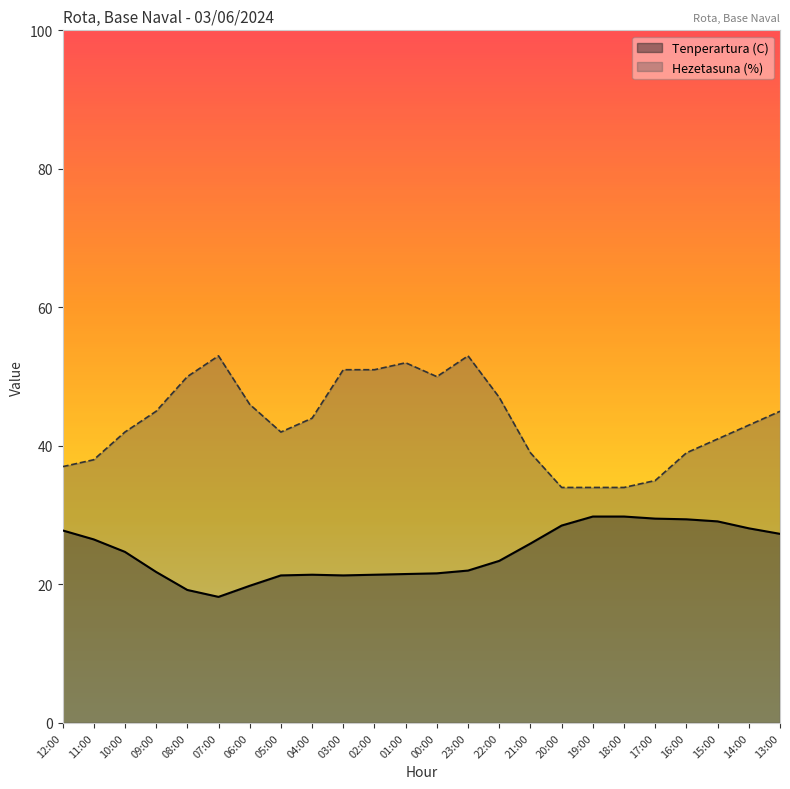

Which has a higher value, 04:00 or 16:00?

16:00